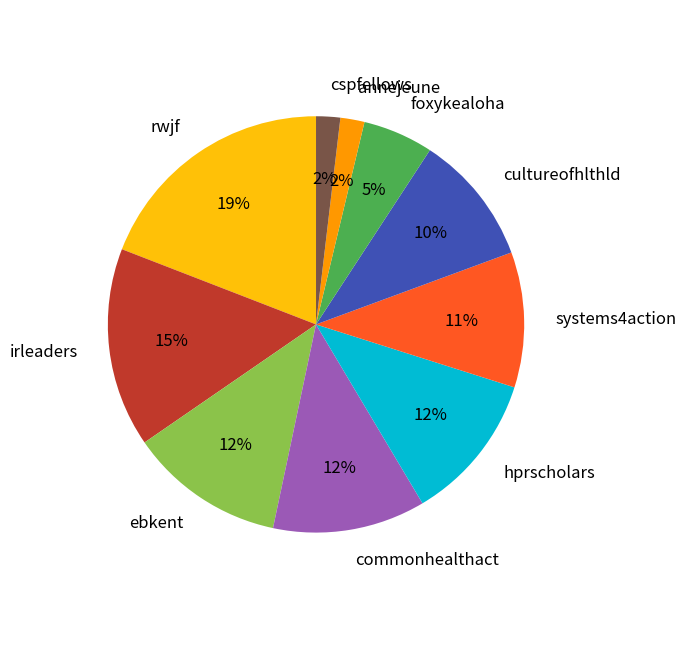

Do cultureofhlthld and irleaders together represent more than half of the pie?

No